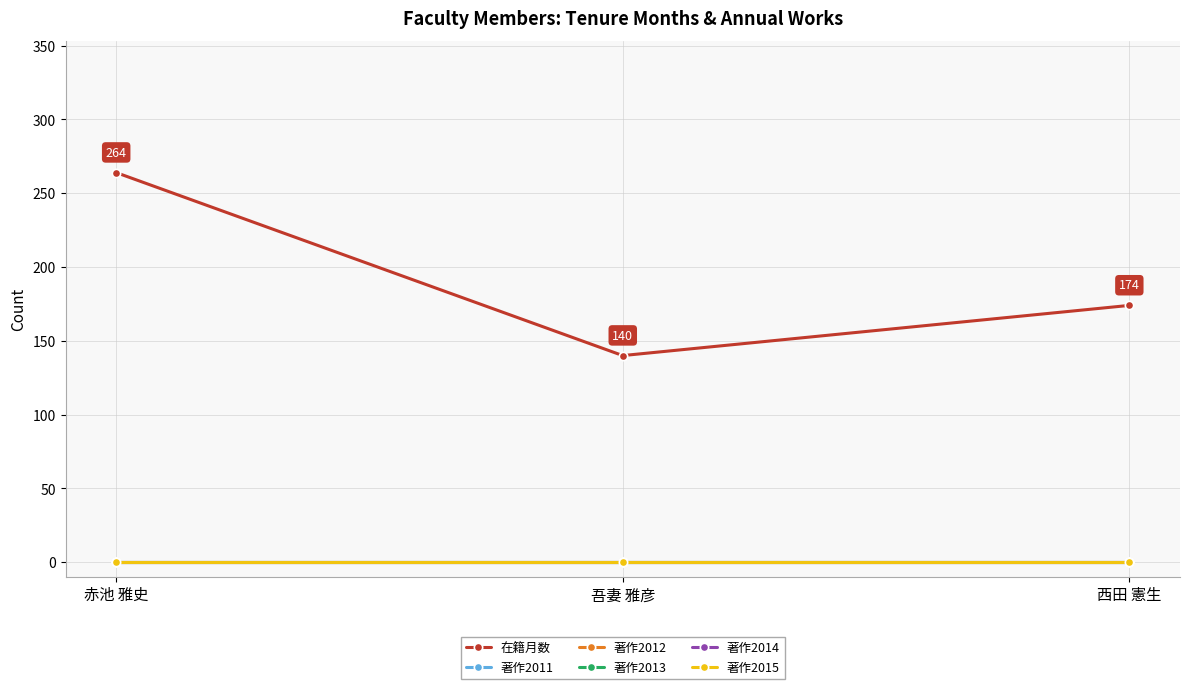

Does the chart have visible grid lines?

Yes